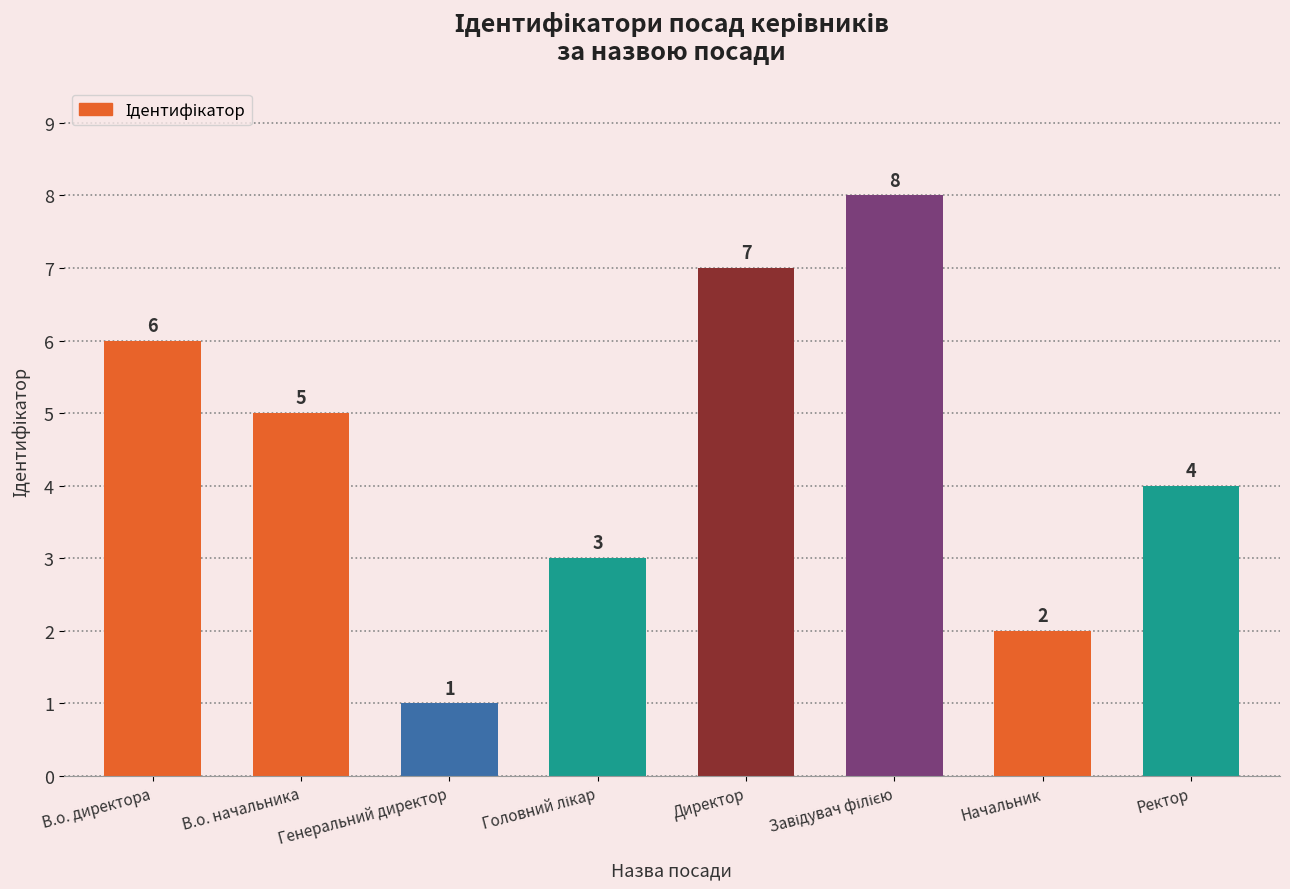

Which category has the lowest value across all series?

Генеральний директор